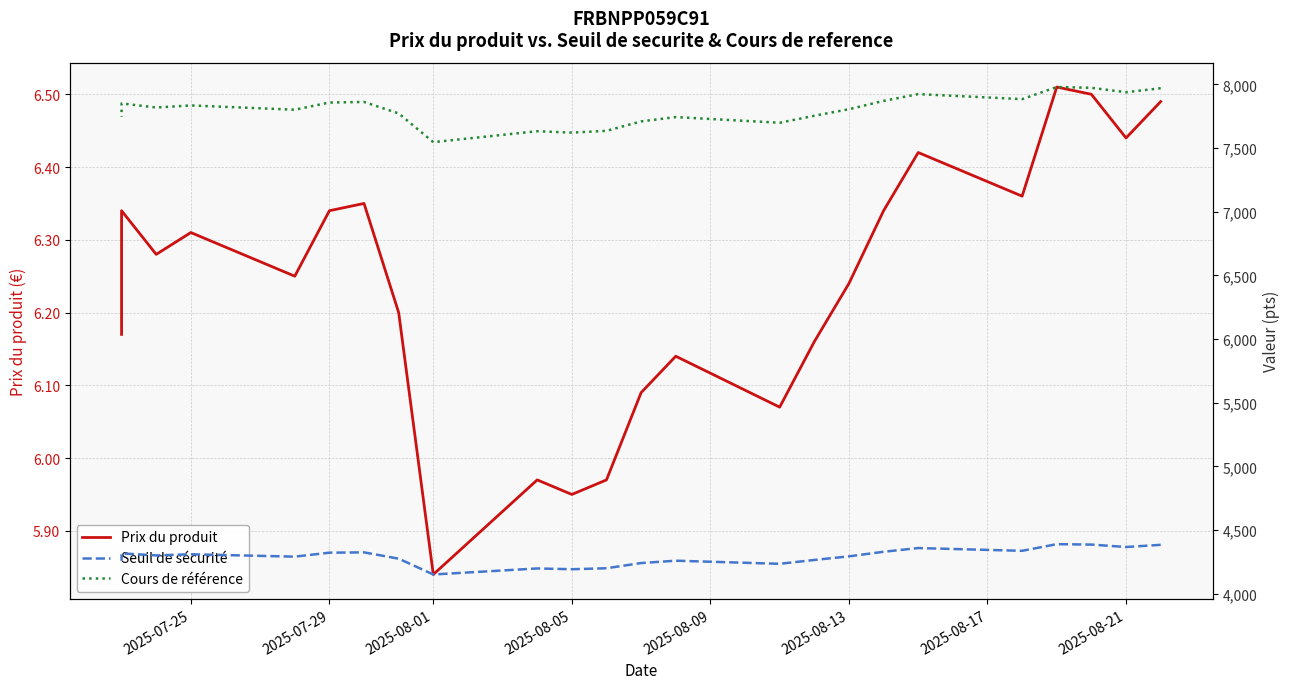

Is the value of Prix du produit at 2025-08-21 greater than the value of Cours de référence at 27?

No